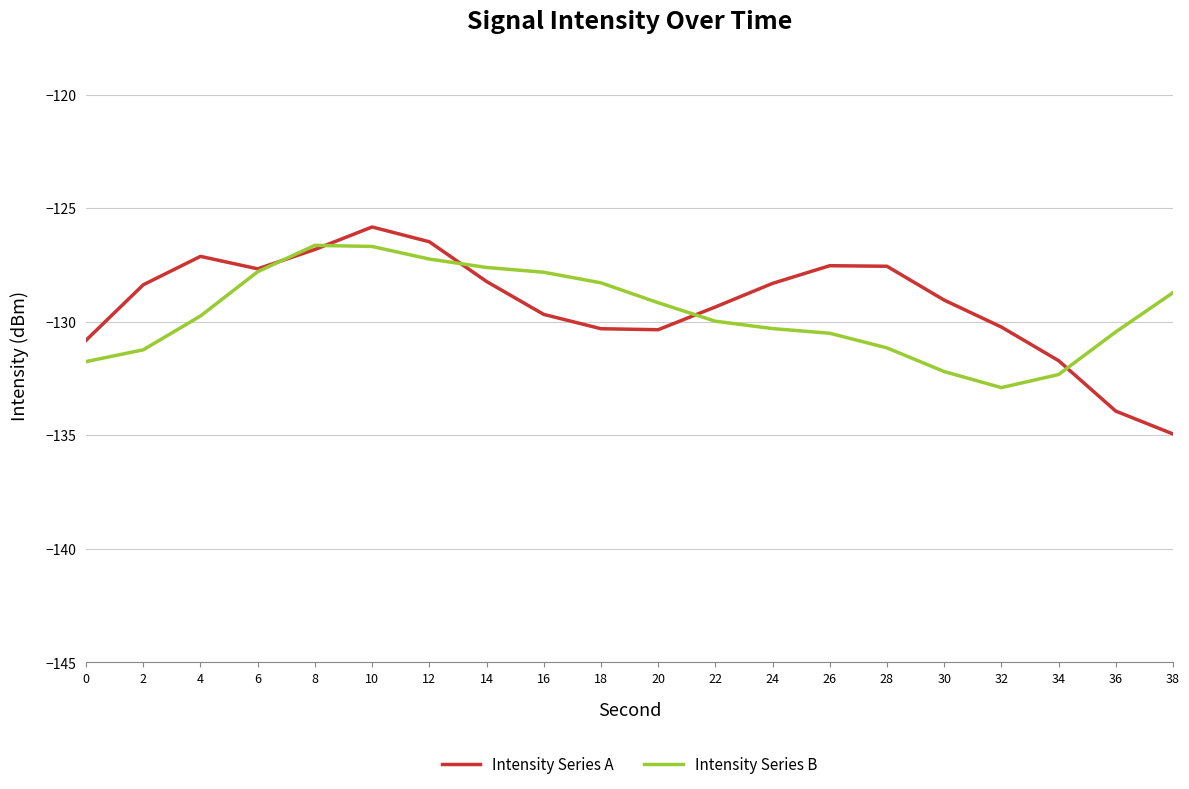

What is the maximum value shown in the chart?

-125.8